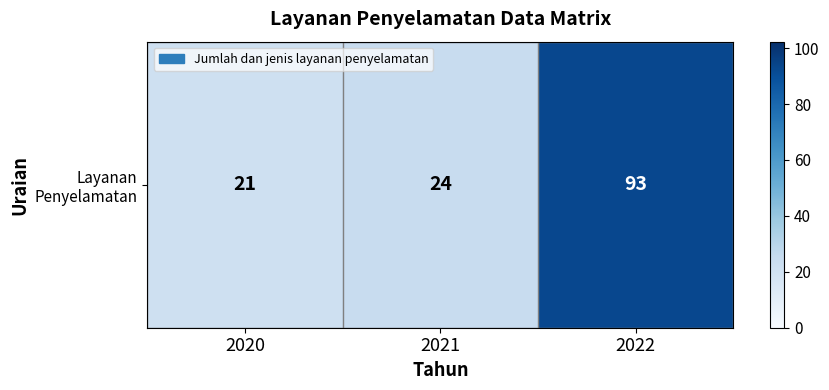

The value at 2021 is 24. True or false?

True